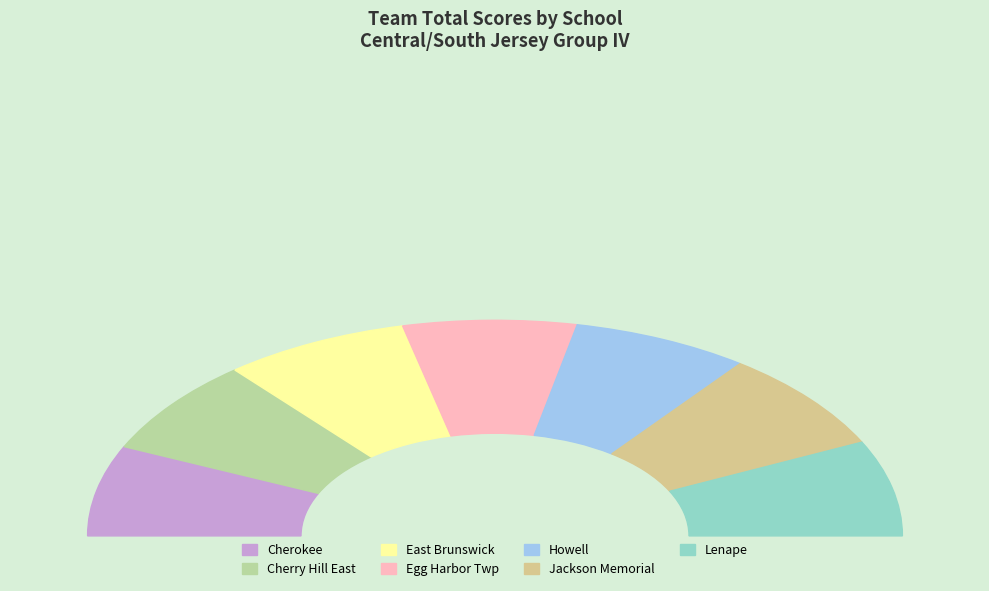

Does Cherokee account for over 50% of the chart?

No